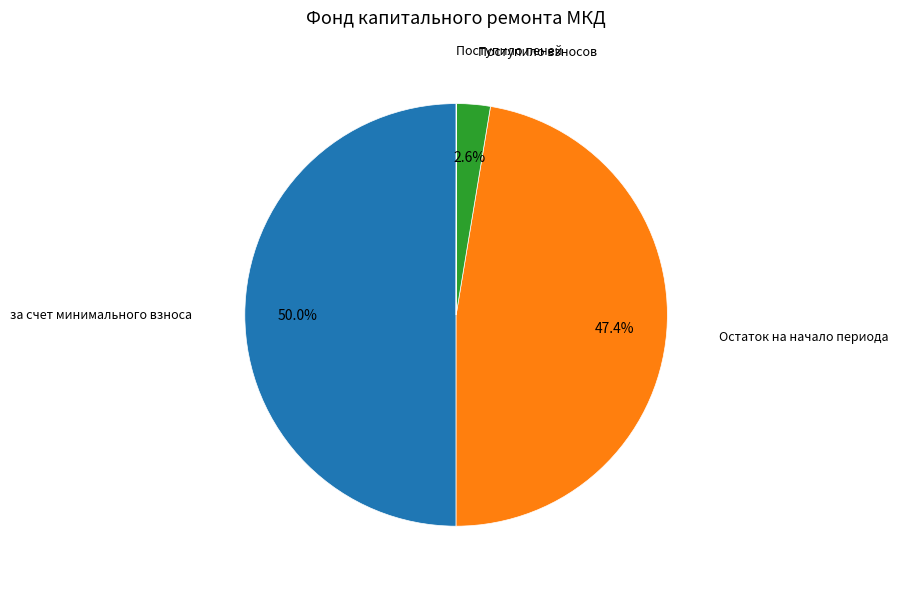

How much of the chart is everything except Поступило взносов?

97.4%